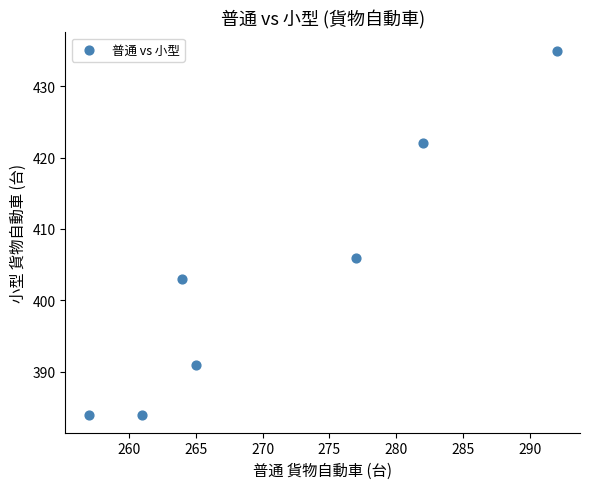

What is the range of X values (max minus min)?

35